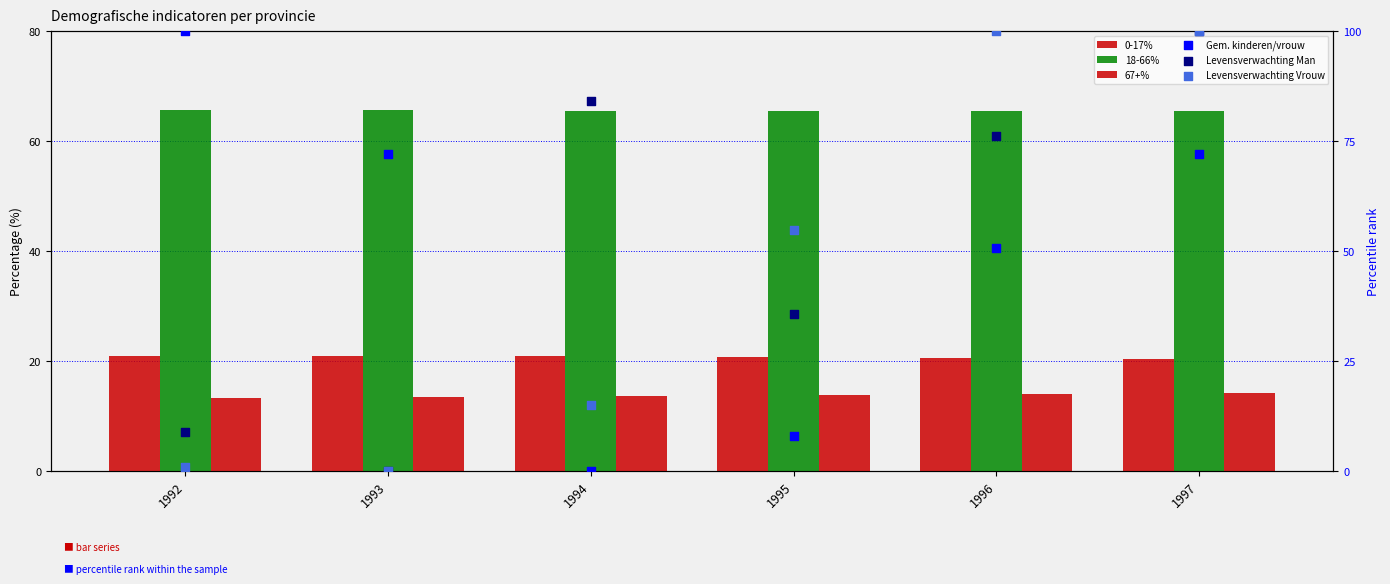

Is the value of 18-66% at 1993 greater than the value of 0-17% at 1992?

Yes